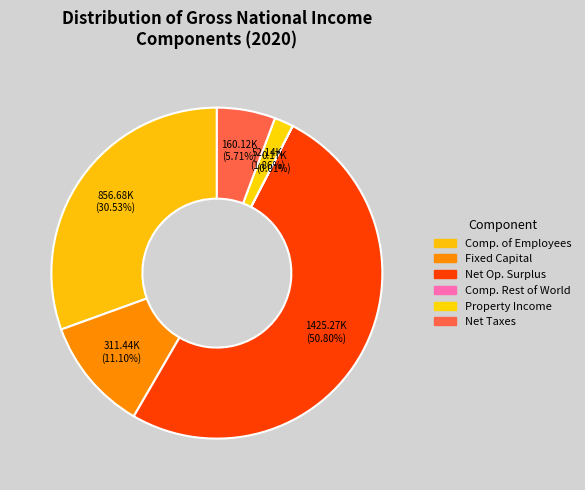

Which category accounts for the majority?

Net Operating Surplus